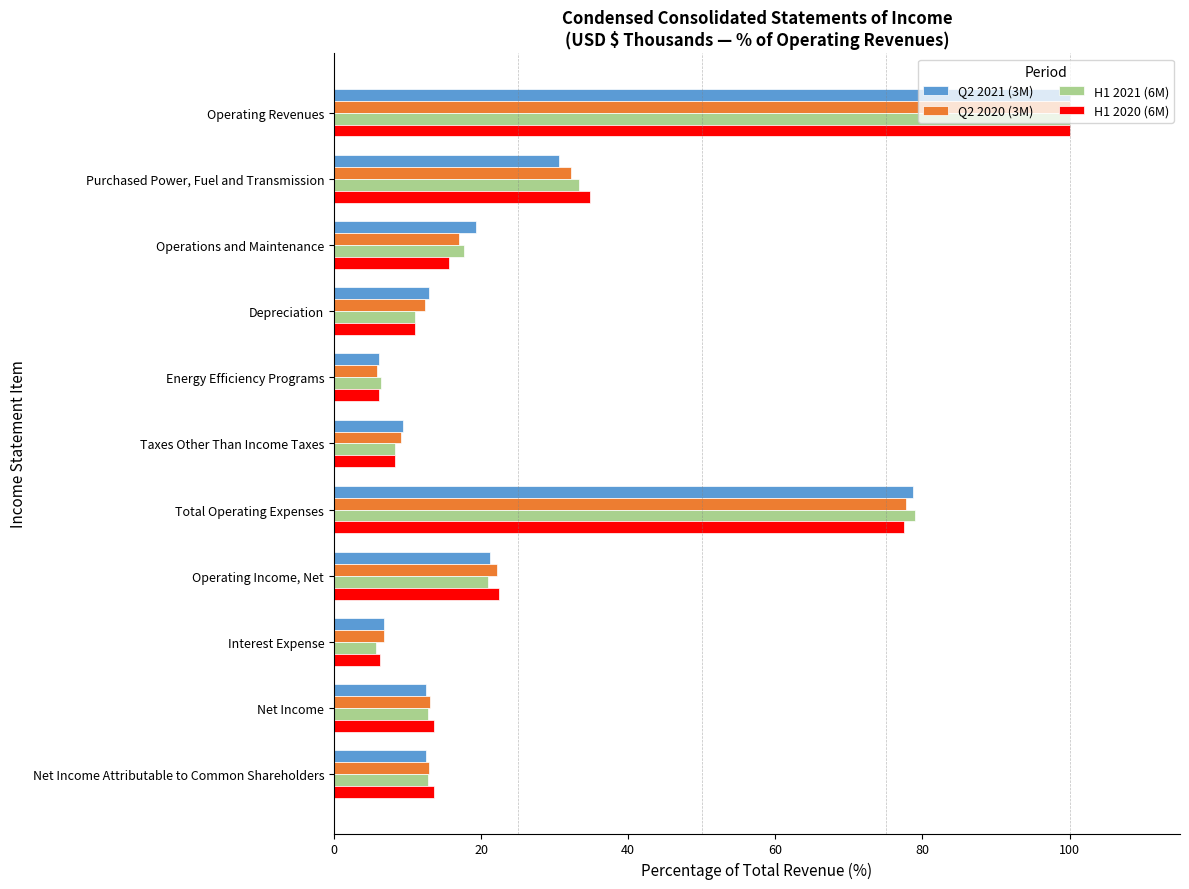

Which series changed the most between Purchased Power, Fuel and Transmission and Net Income?

H1 2020 (6M)